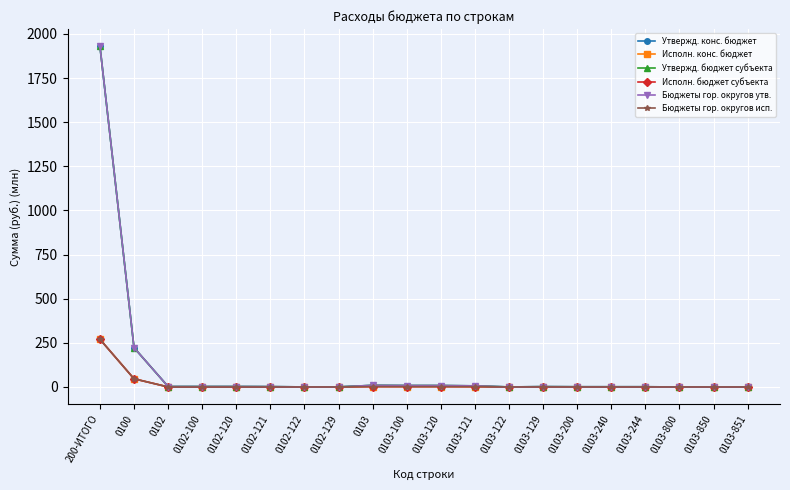

What is the label of the 17th point from the right?

0102-100